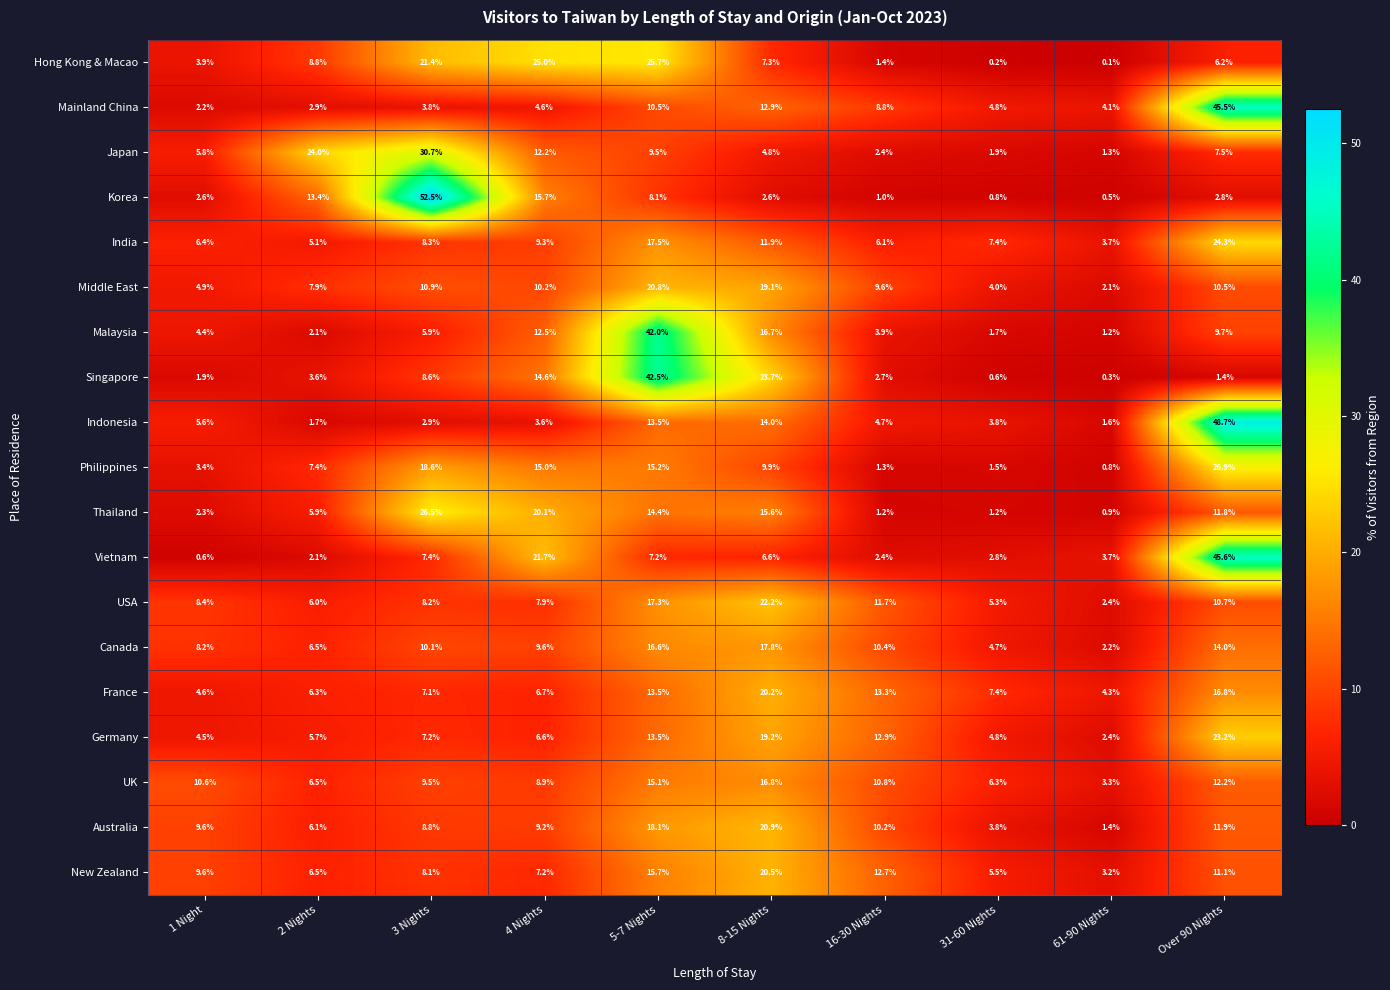

Where does the Malaysia series first go above 5?

3 Nights